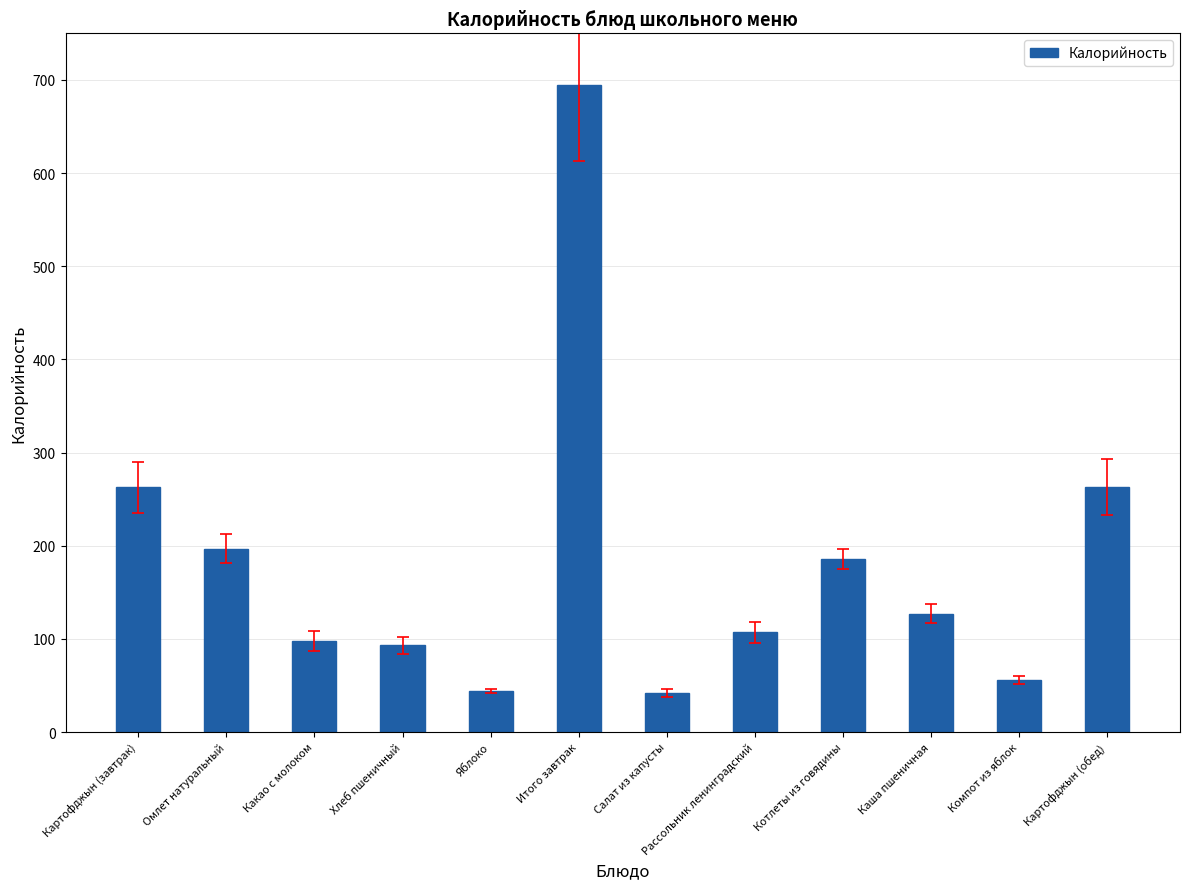

The value at Омлет натуральный is 197. True or false?

True